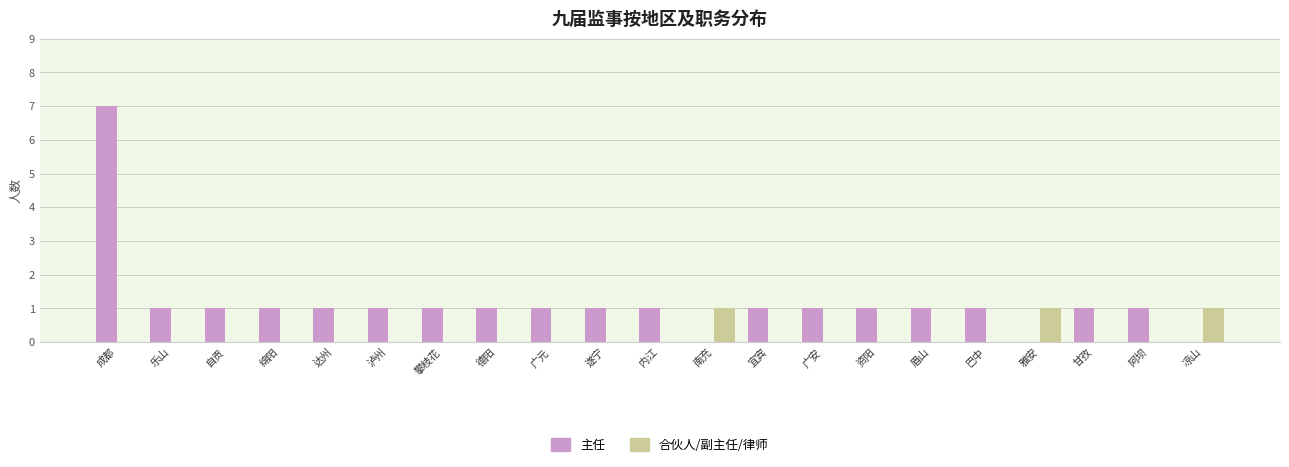

What is the sum of all 主任 values?

24